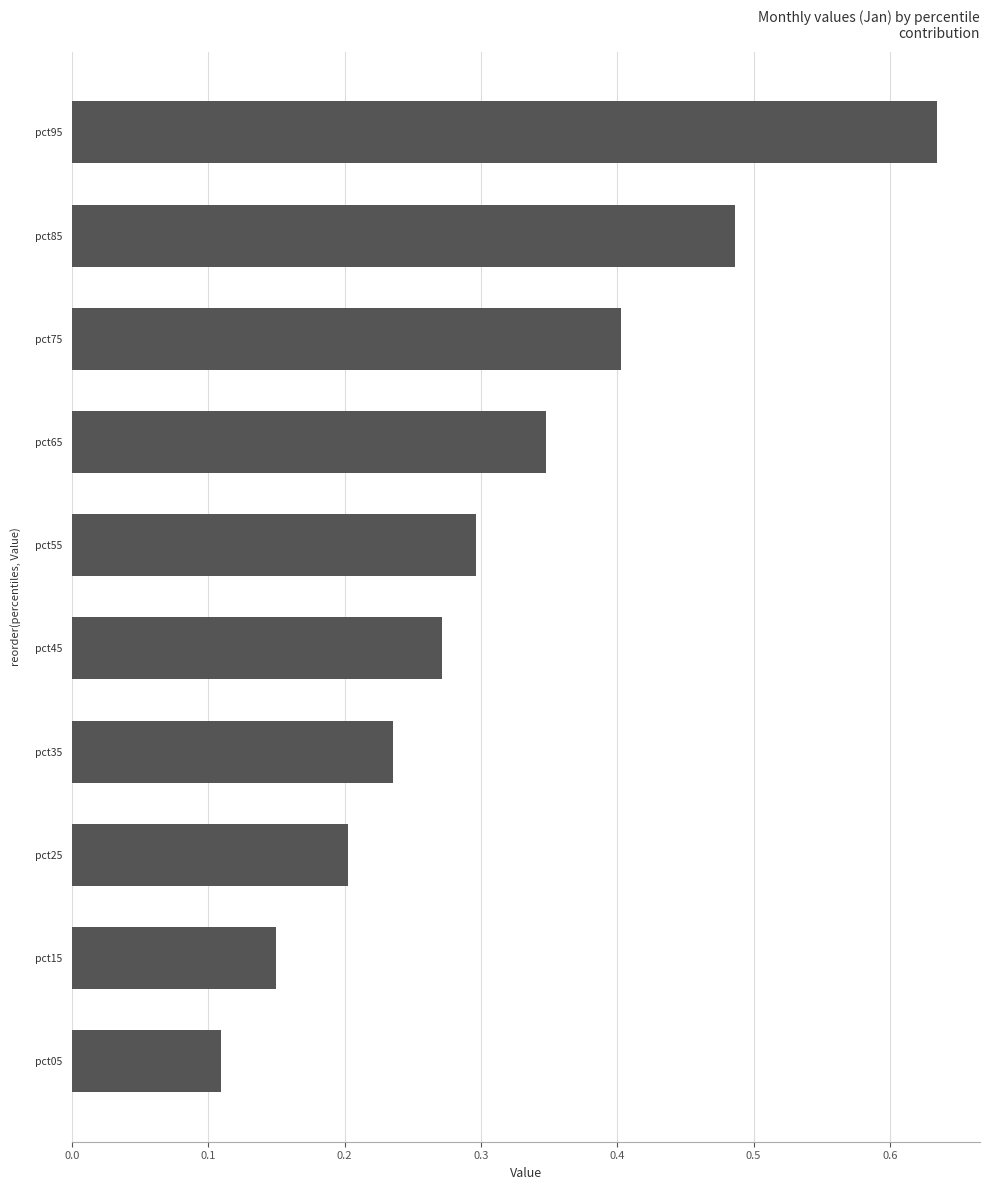

Which label corresponds to the largest value in the chart?

pct95